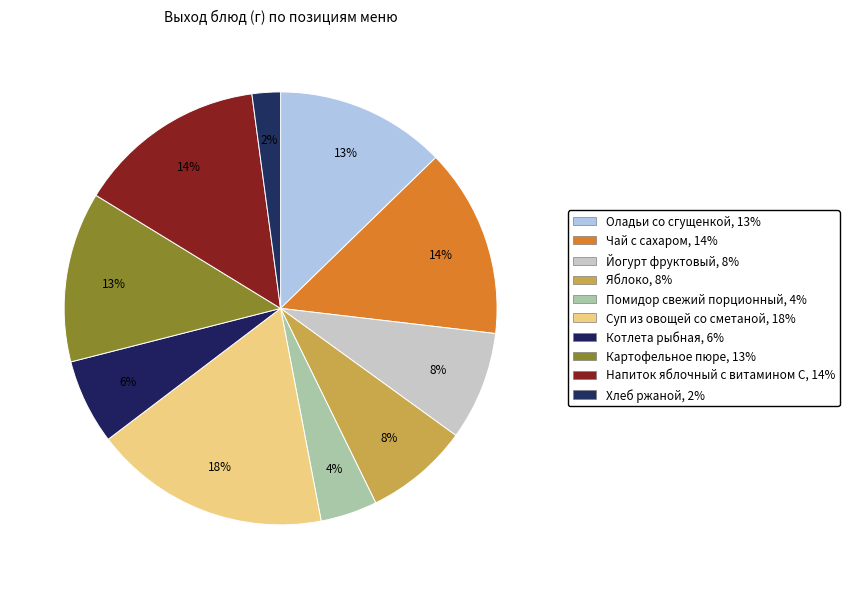

Is there a majority slice in this chart?

No